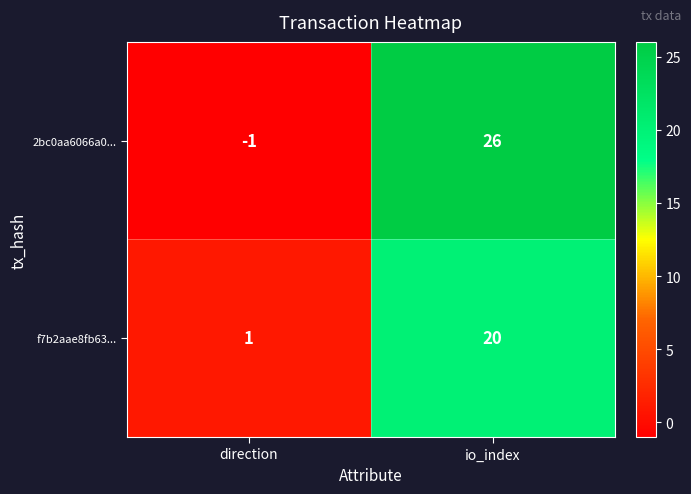

Reading right to left, extract all data points from this chart.

2bc0aa6066a0...: 26	-1
f7b2aae8fb63...: 20	1